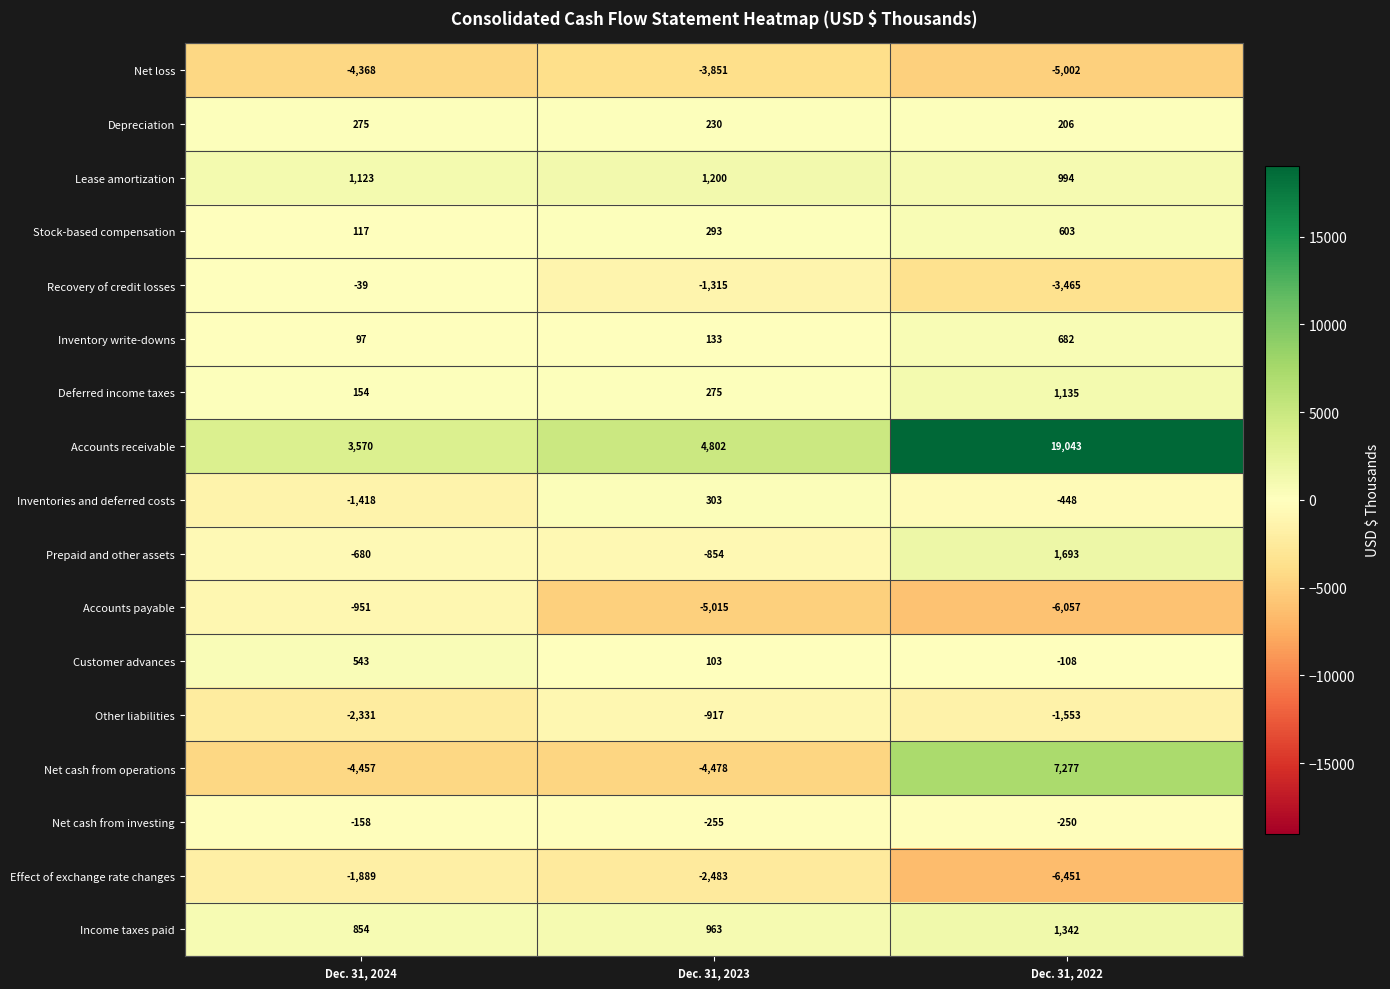

Count the number of data series in this chart.

17